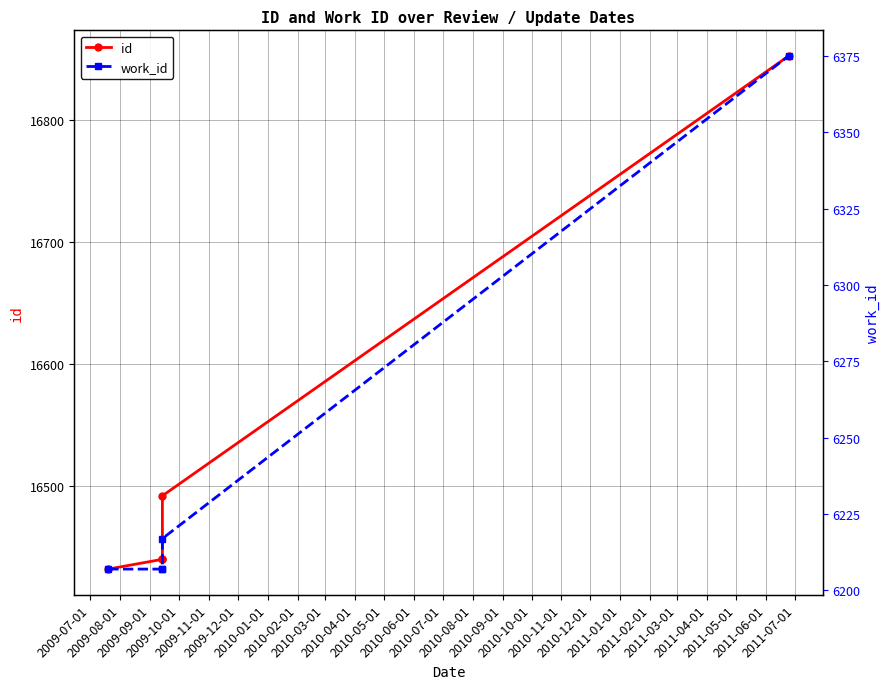

Which series has the largest range (max minus min)?

id